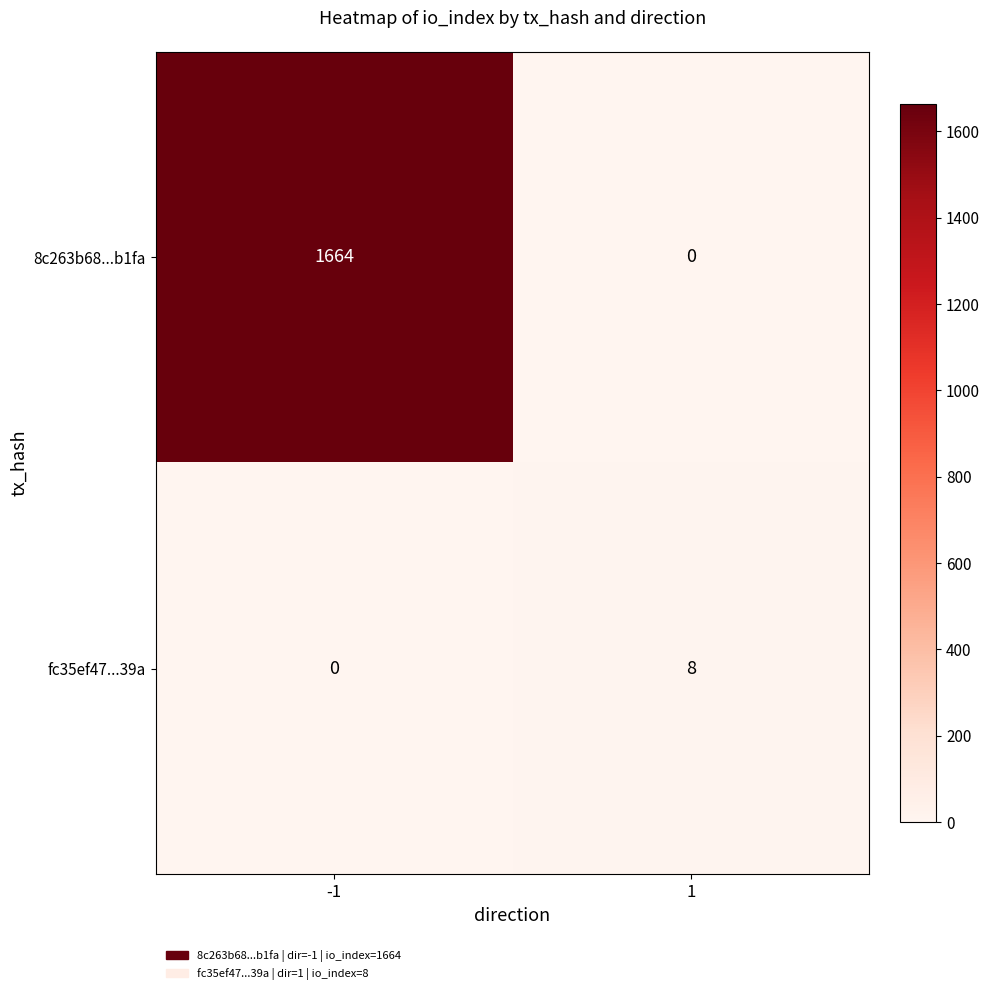

What is the sum of the 8c263b68...b1fa values at 1 and -1?

1664